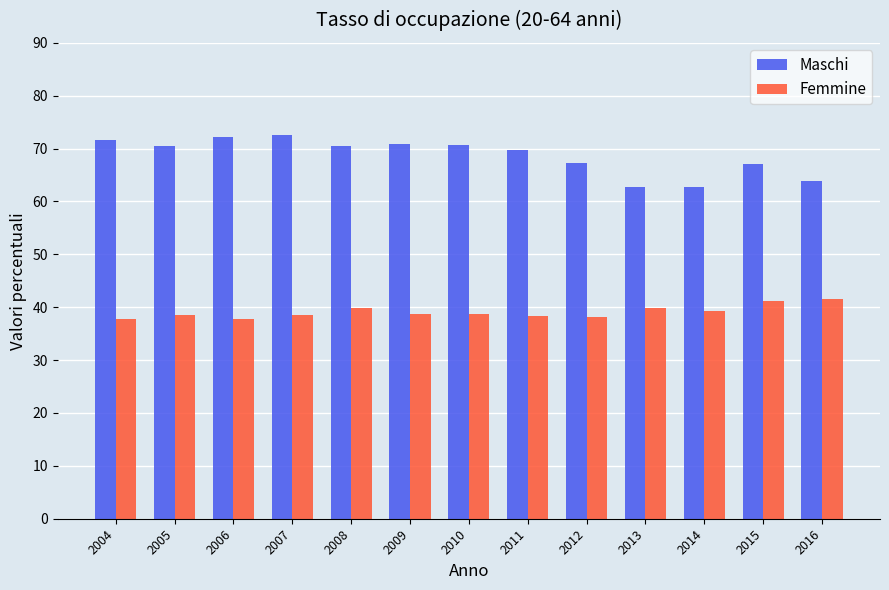

What is the difference between the second highest and second lowest values in the Maschi series?

9.3